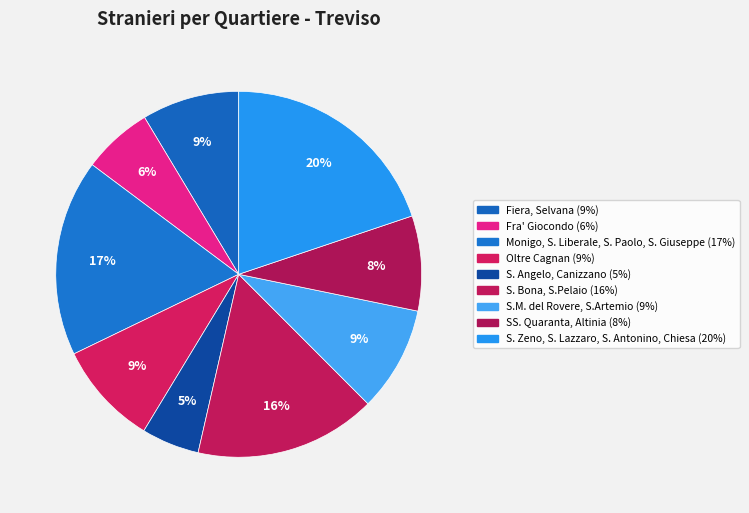

Rank the categories by value from lowest to highest.

S. Angelo, Canizzano, Fra' Giocondo, SS. Quaranta, Altinia, Fiera, Selvana, Oltre Cagnan, S.M. del Rovere, S.Artemio, S. Bona, S.Pelaio, Monigo, S. Liberale, S. Paolo, S. Giuseppe, S. Zeno, S. Lazzaro, S. Antonino, Chiesa